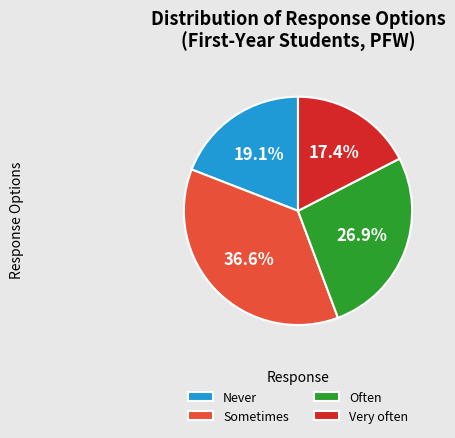

Does Very often account for over 50% of the chart?

No